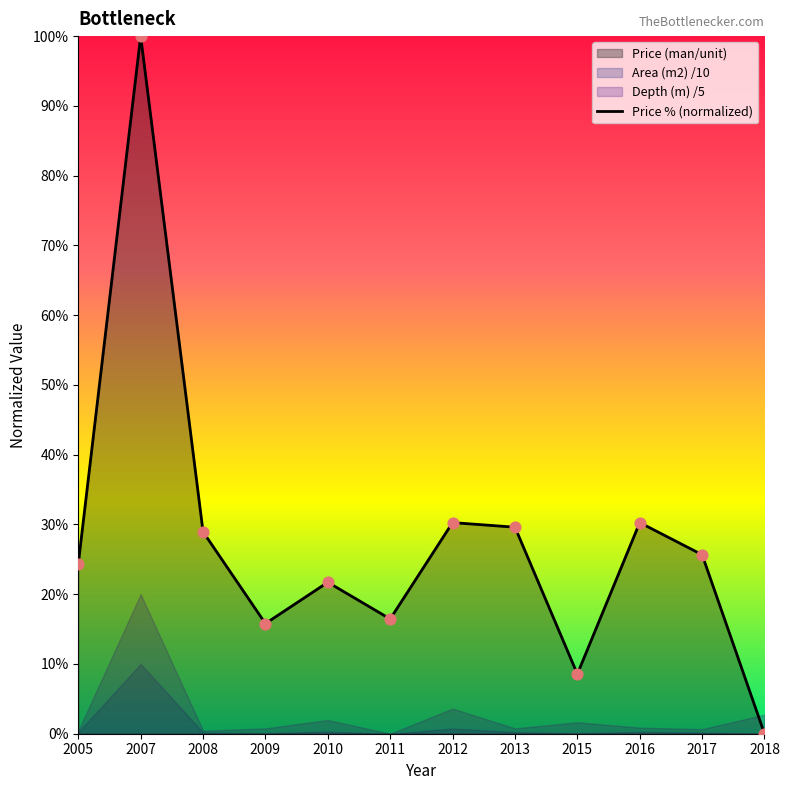

Which has a higher value, 2013 or 2007?

2007